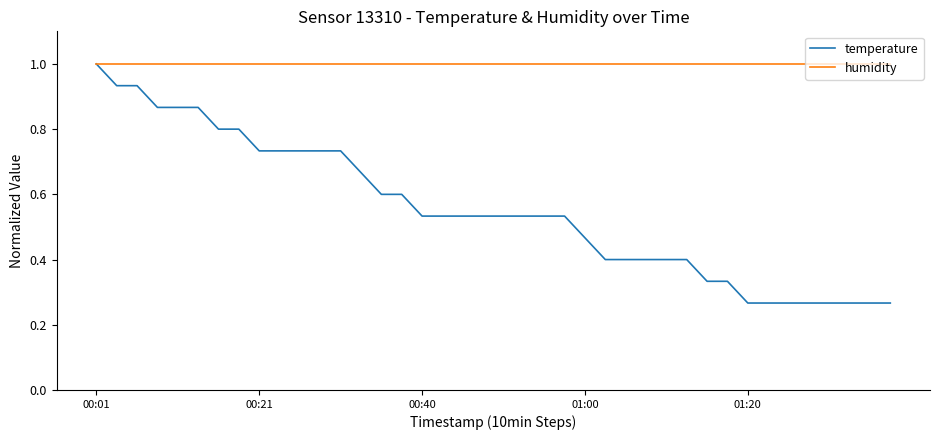

What is the maximum value for temperature?

1.0